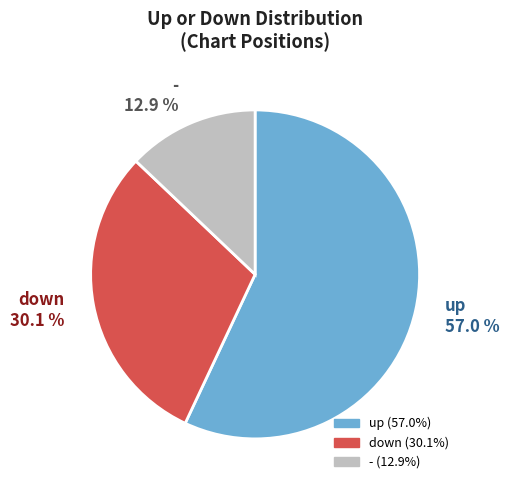

True or false: up accounts for 50% of the total.

False